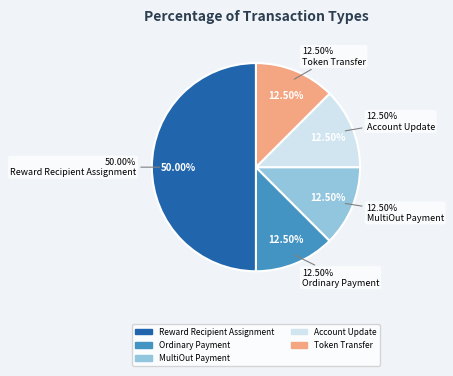

To the nearest percent, what is the difference between the largest and smallest slice percentages?

38%